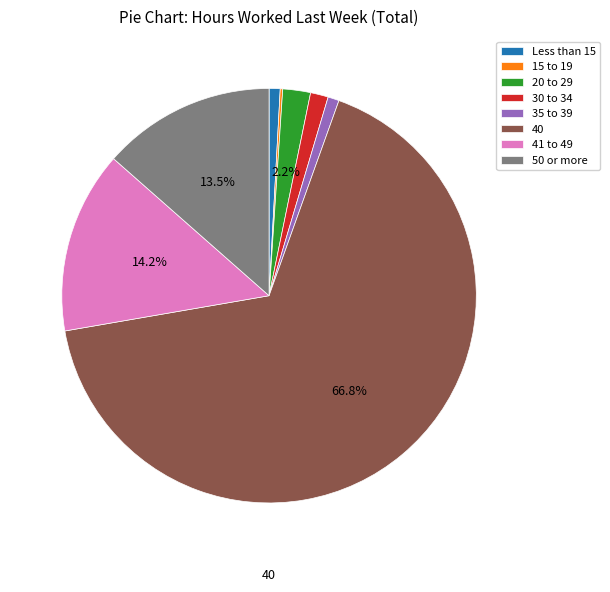

Which has a higher value, 50 or more or 20 to 29?

50 or more